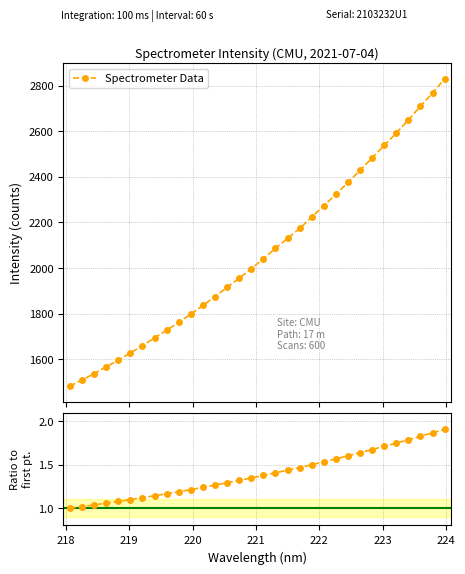

At how many categories does at least one series exceed 557?

32